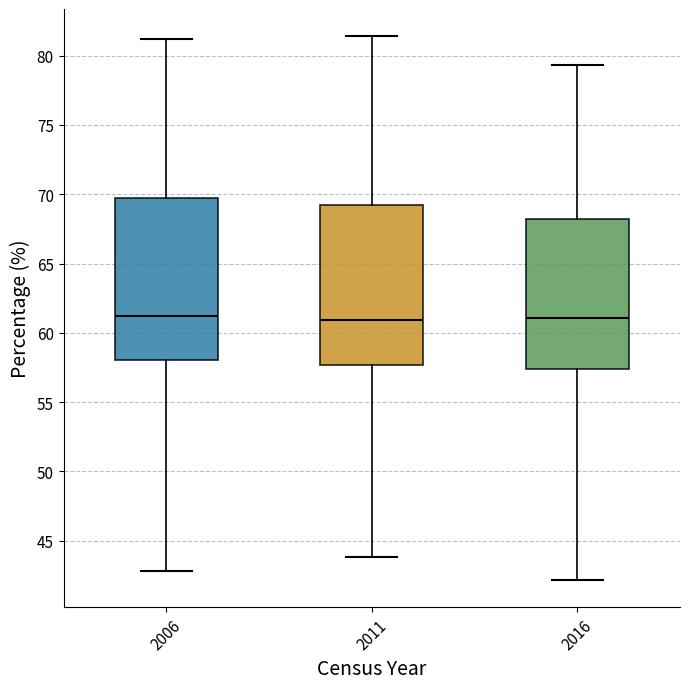

Reading left to right, transcribe this box plot: for each box, give where its median line is, the range the box spans, and where its two whiskers end, as read against the y-axis. The values are not printed on the chart, so give them approximately, as read against the axis.

2006: median 61.0, box 58.0 to 70.0, whiskers 43.0 to 81.0
2011: median 61.0, box 57.5 to 69.0, whiskers 44.0 to 81.5
2016: median 61.0, box 57.5 to 68.0, whiskers 42.0 to 79.5